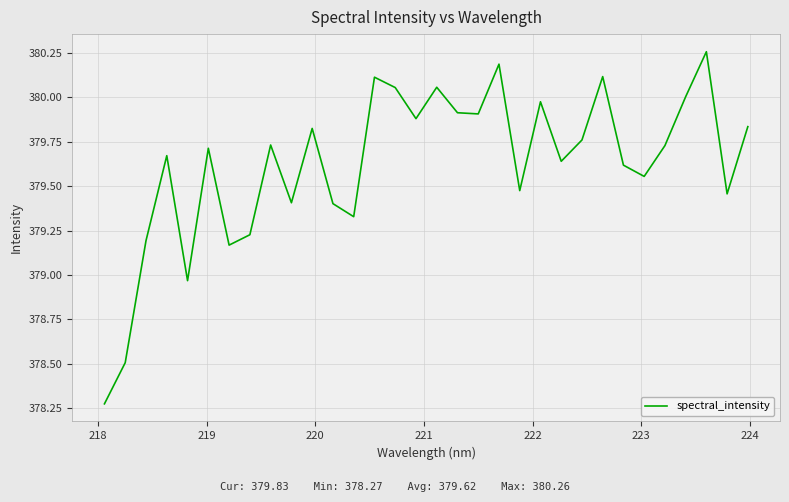

What is the difference between the maximum and minimum values?

2.0